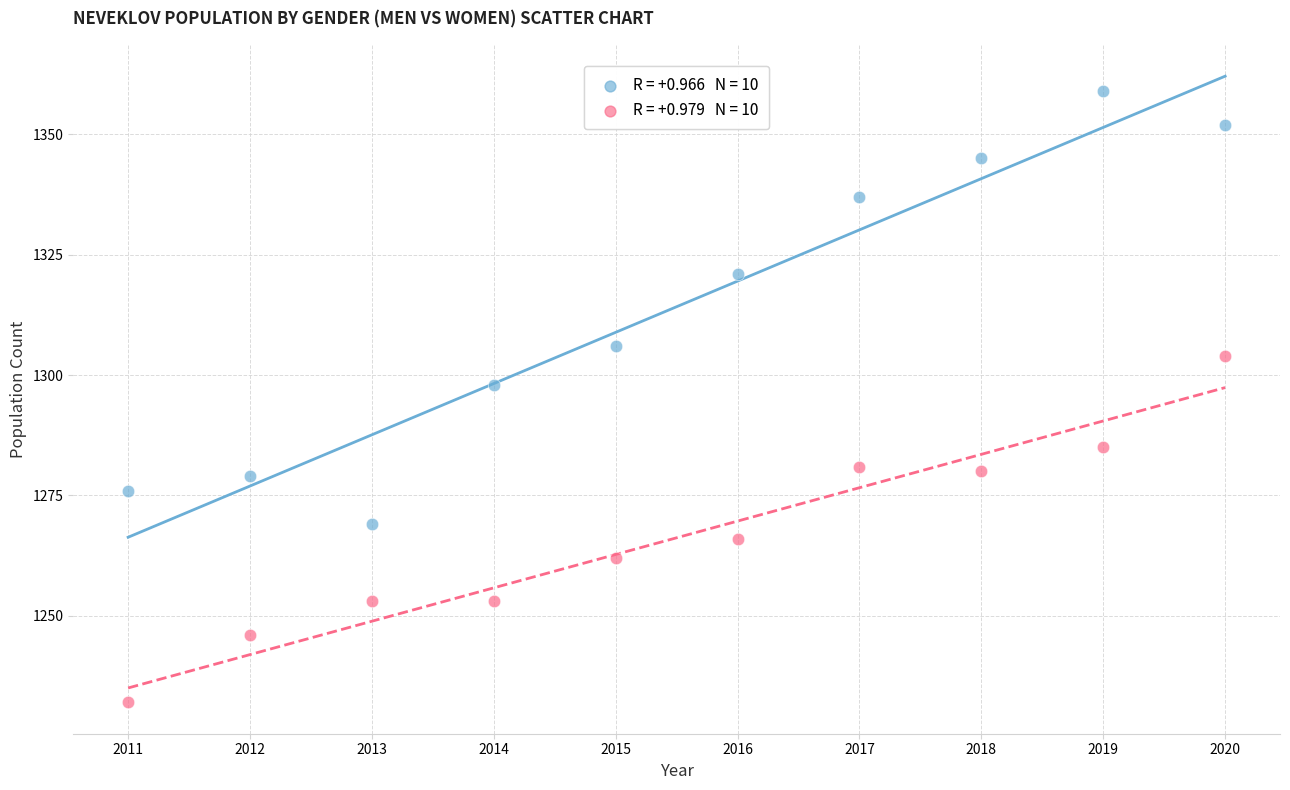

Across all series, what Y value is closest to 1295?

1298